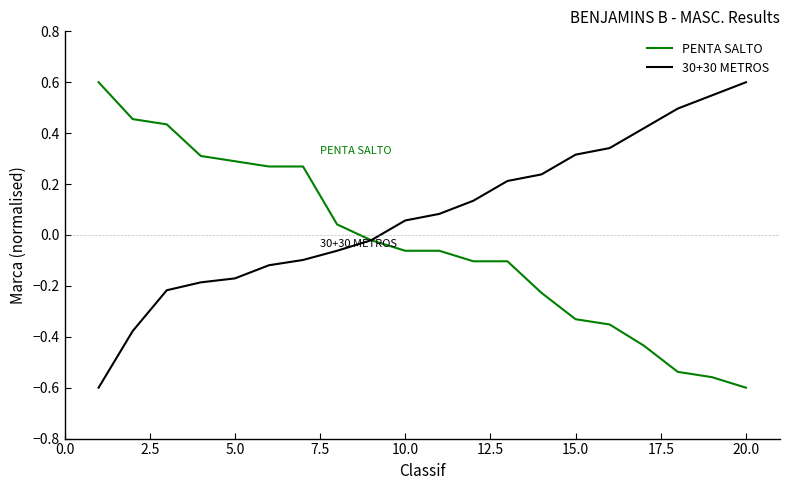

Which series has the largest total across all categories?

30+30 METROS